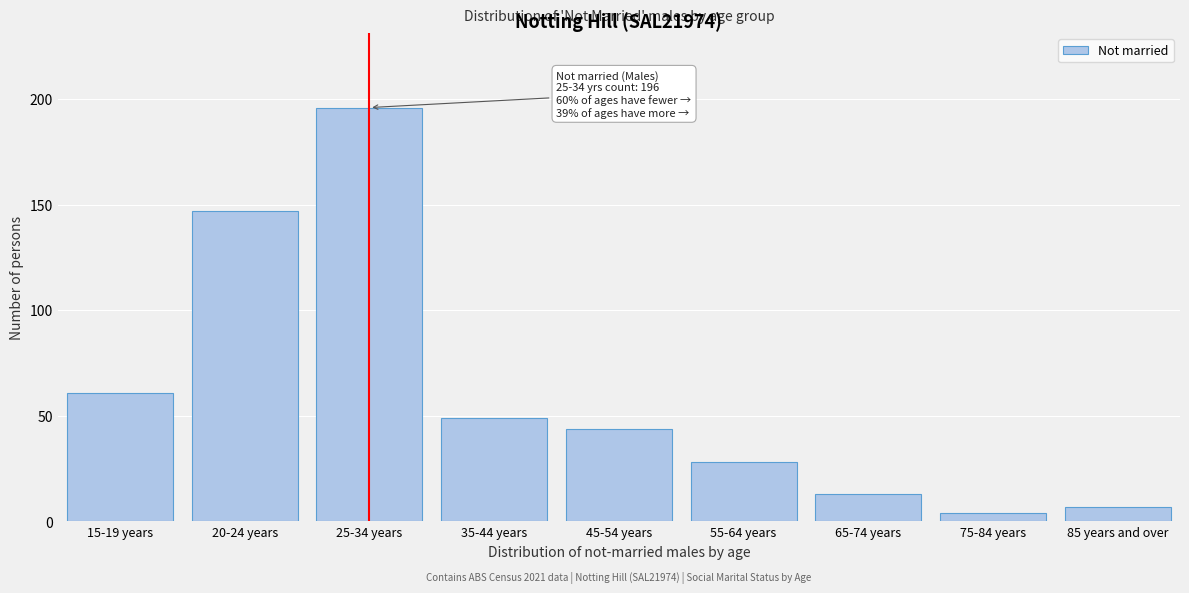

Reading left to right, transcribe all the data shown in this chart.

15-19 years=61	20-24 years=147	25-34 years=196	35-44 years=49	45-54 years=44	55-64 years=28	65-74 years=13	75-84 years=4	85 years and over=7